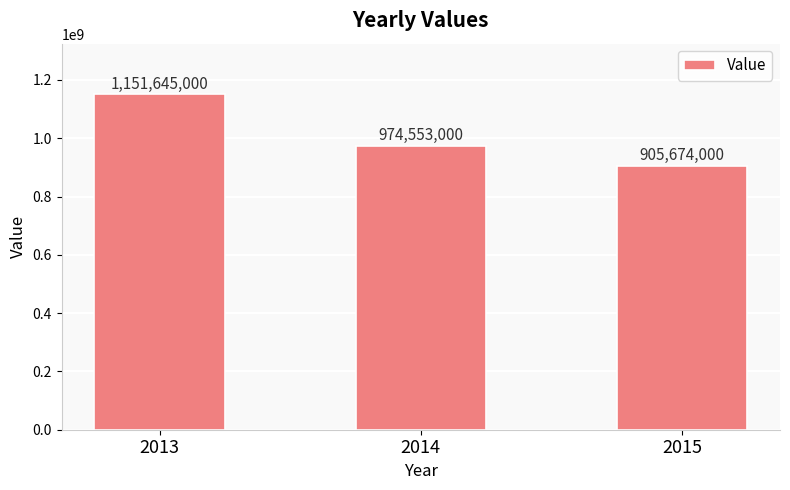

How many bars are there in total?

3